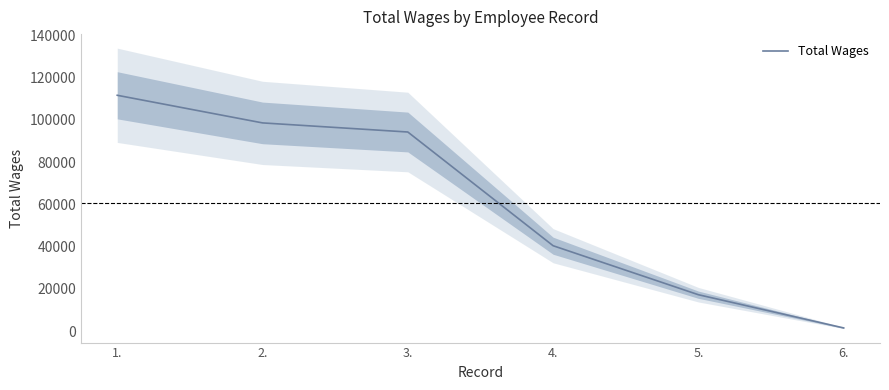

What position from the right is 1.?

6